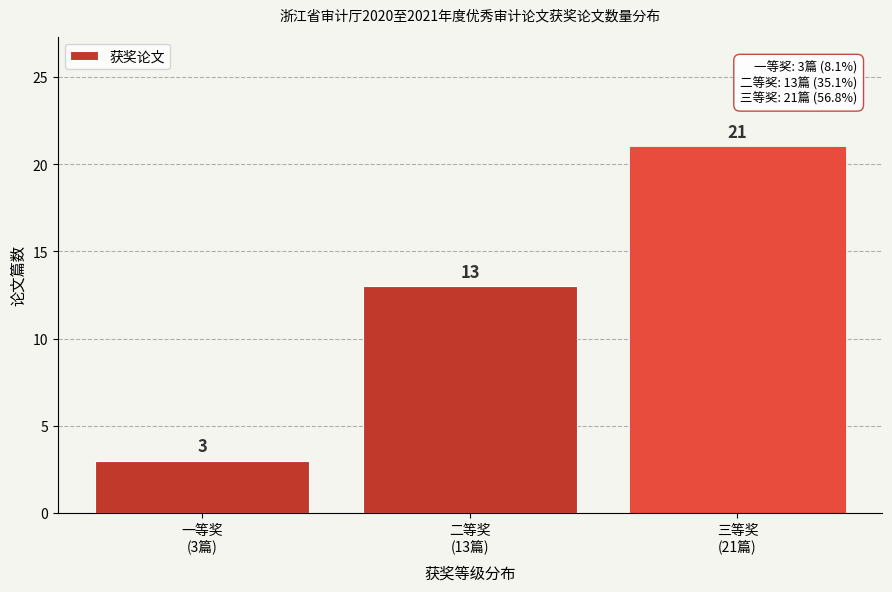

Reading right to left, transcribe all the data shown in this chart.

21	13	3